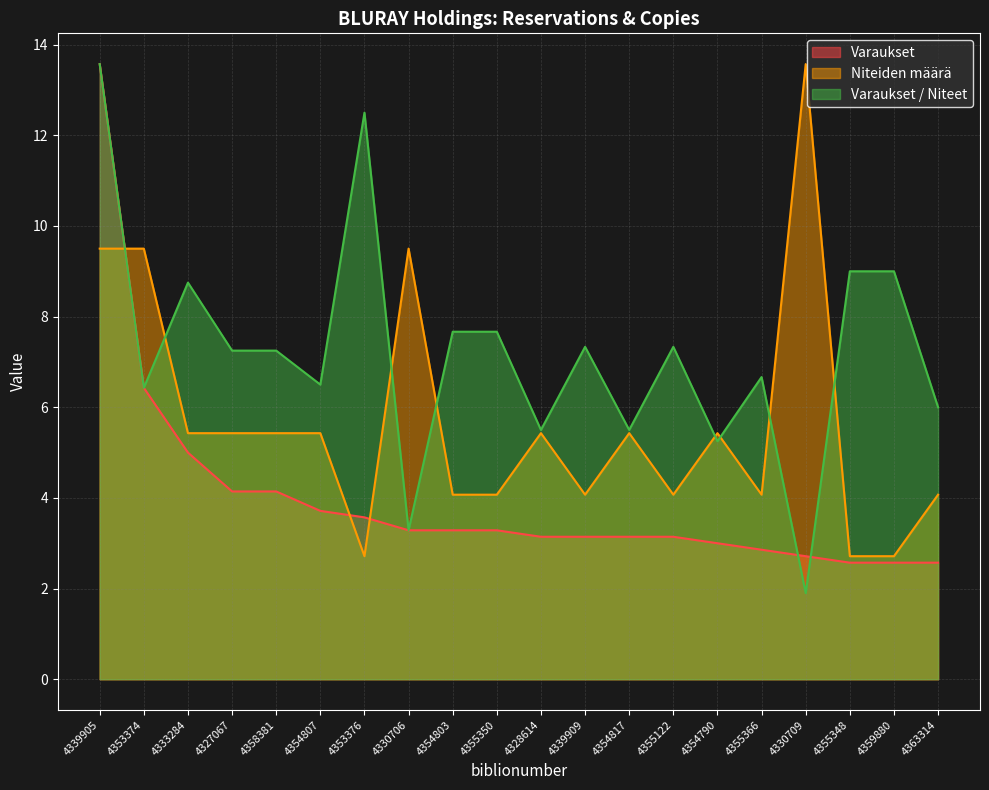

Which category has the lowest value in the Varaukset / Niteet series?

4330709